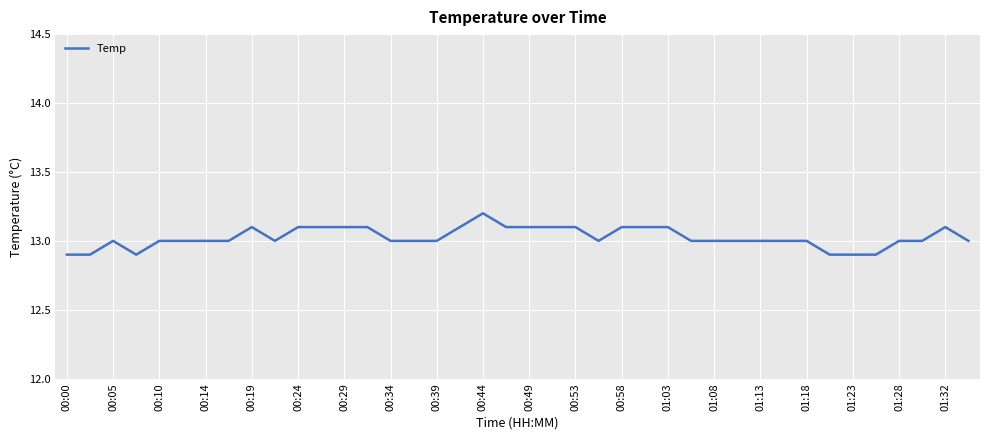

What is the maximum value shown in the chart?

13.2